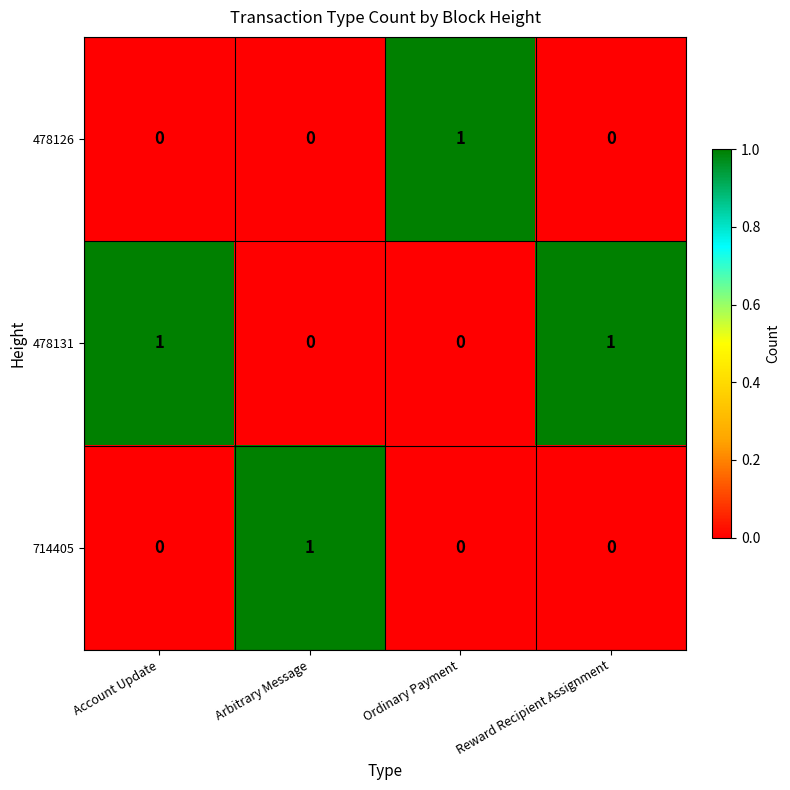

Reading right to left, extract all data points from this chart.

478126: Reward Recipient Assignment=0	Ordinary Payment=1	Arbitrary Message=0	Account Update=0
478131: Reward Recipient Assignment=1	Ordinary Payment=0	Arbitrary Message=0	Account Update=1
714405: Reward Recipient Assignment=0	Ordinary Payment=0	Arbitrary Message=1	Account Update=0